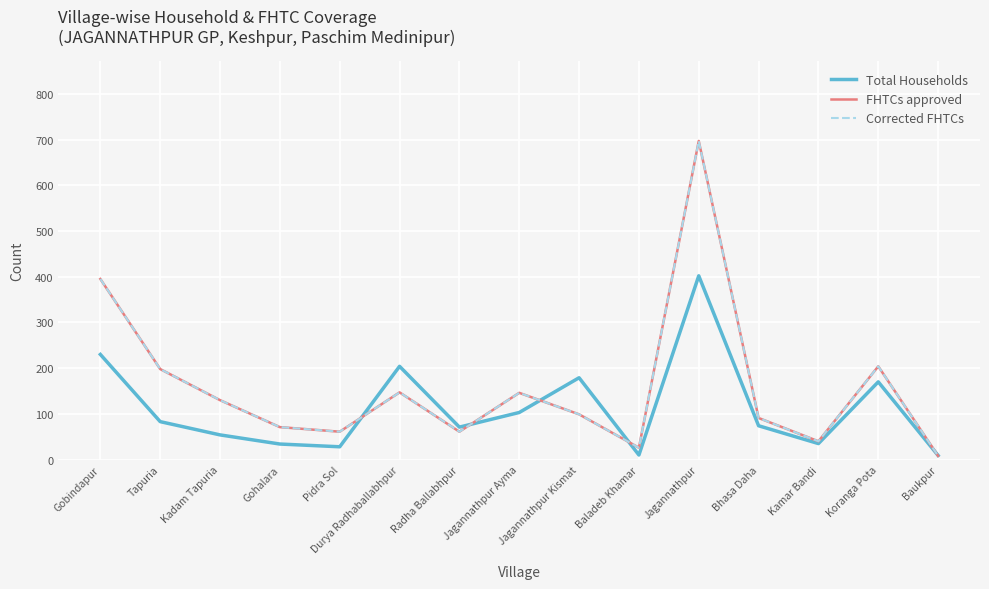

At how many categories does at least one series exceed 88?

9